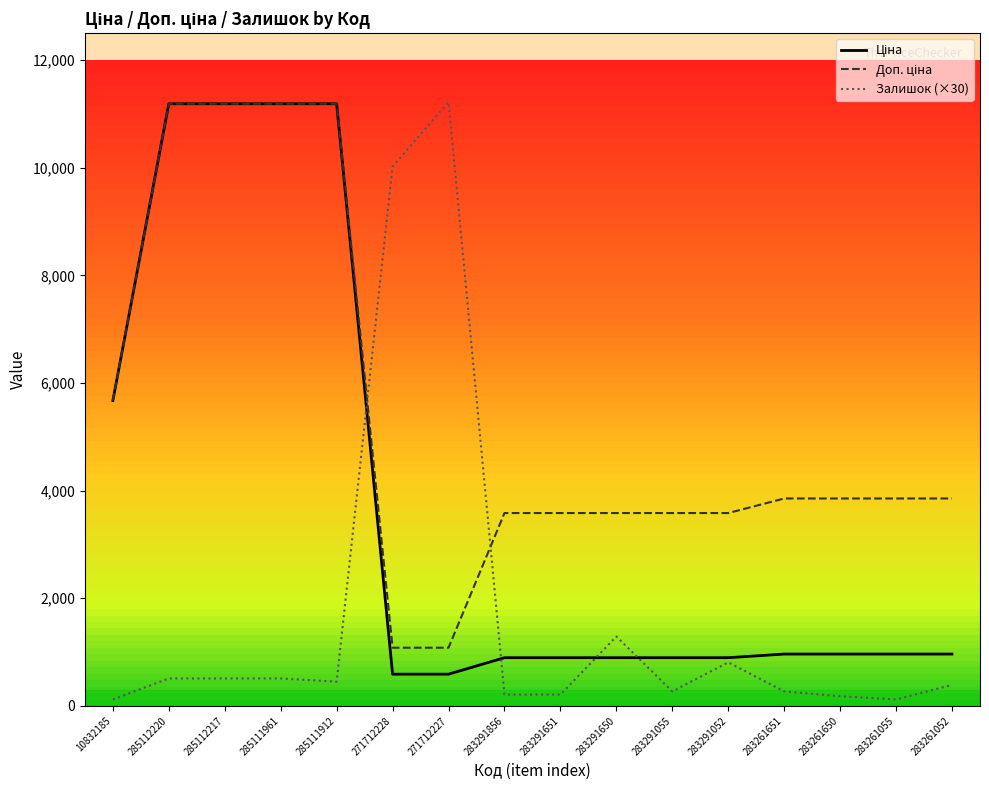

What is the greatest value displayed?

11220.0